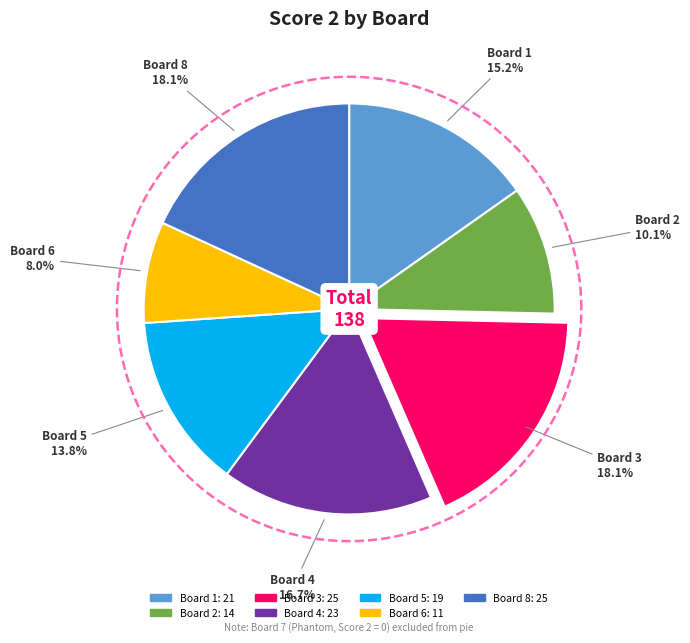

Does any single category account for the majority?

No